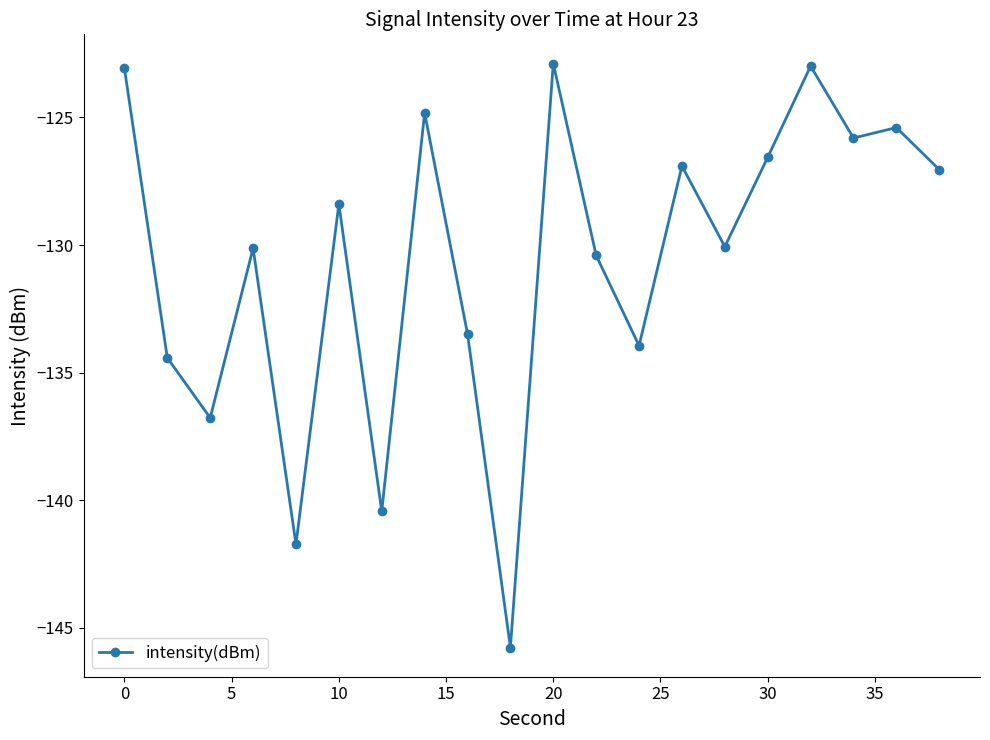

What is the minimum value shown in the chart?

-145.8